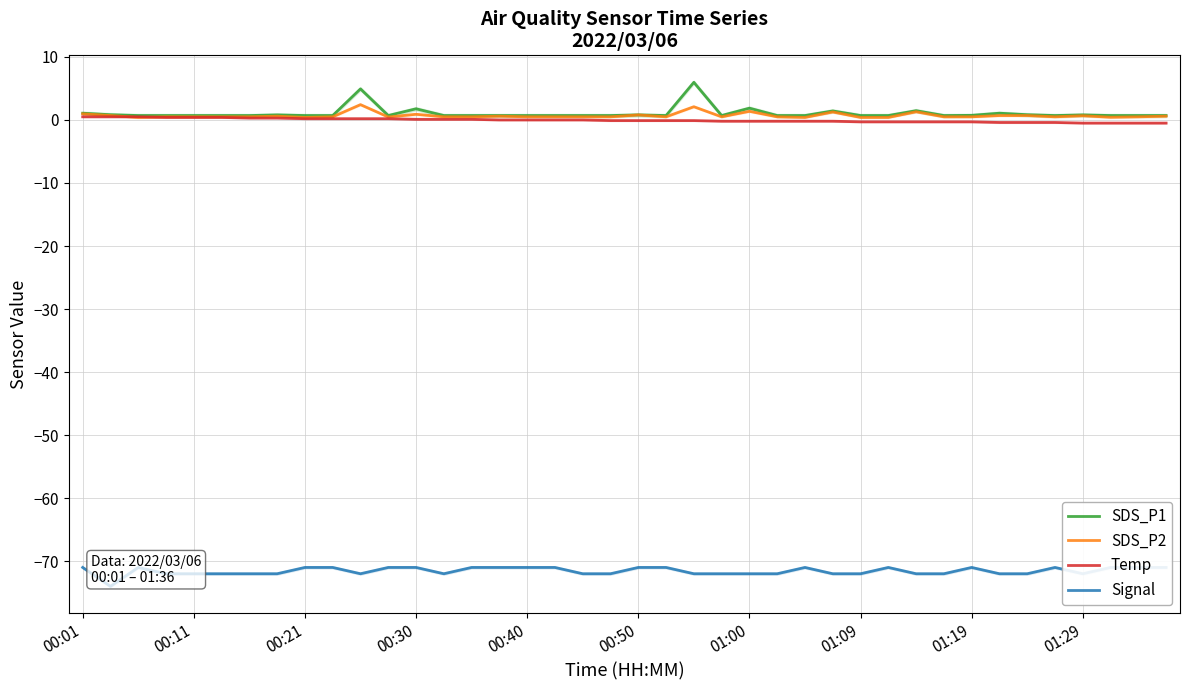

Does the chart have visible grid lines?

Yes